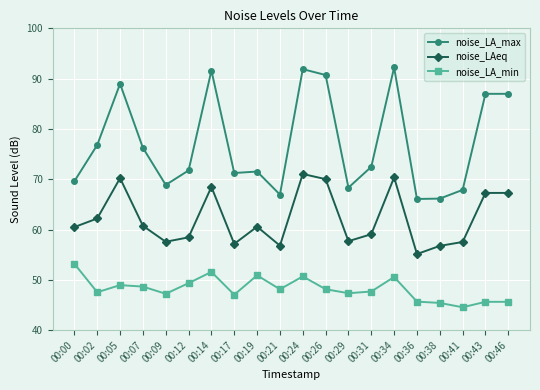

The value of noise_LA_min at 00:14 is 51.6. True or false?

True